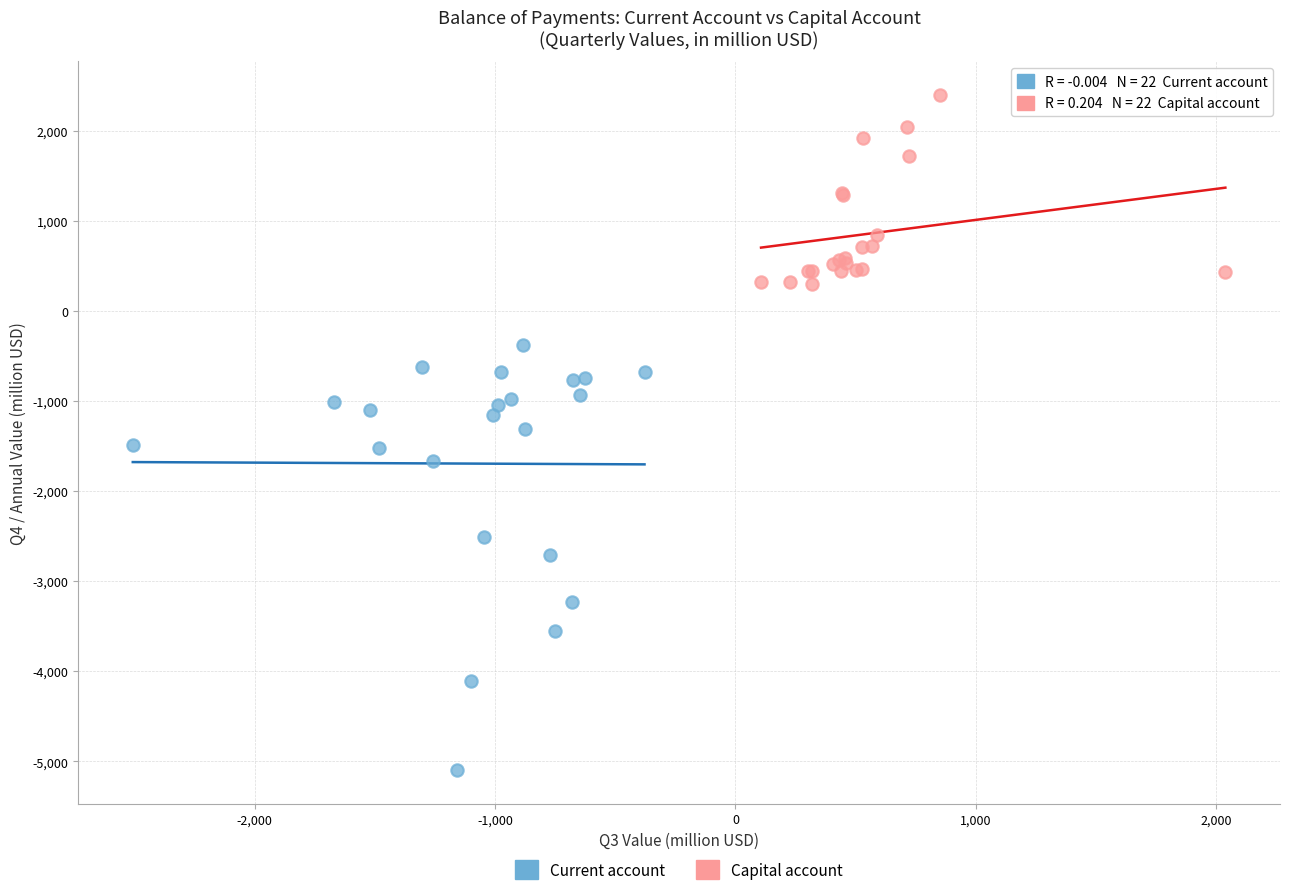

What are all the series names shown in the legend?

Current account, Capital account